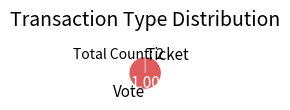

What is the change in value from Vote to Ticket?

-1